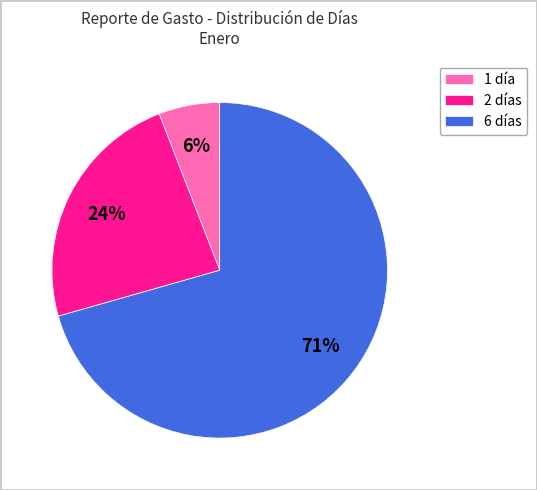

Combined, do 1 día and 6 días account for over 50%?

Yes